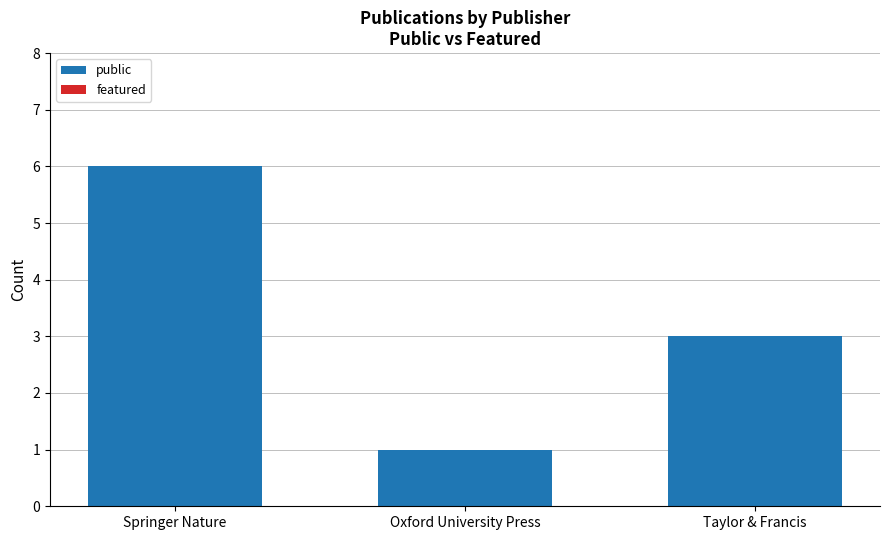

What is the change in value from Springer Nature to Oxford University Press?

-5